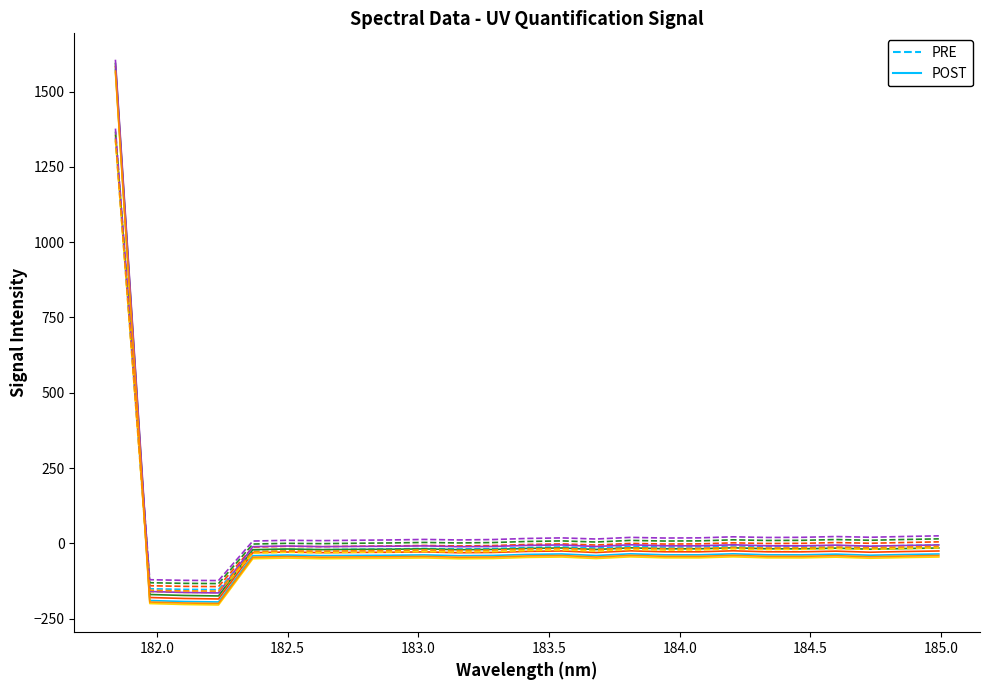

Rank the series by their average value, from lowest to highest.

POST, PRE